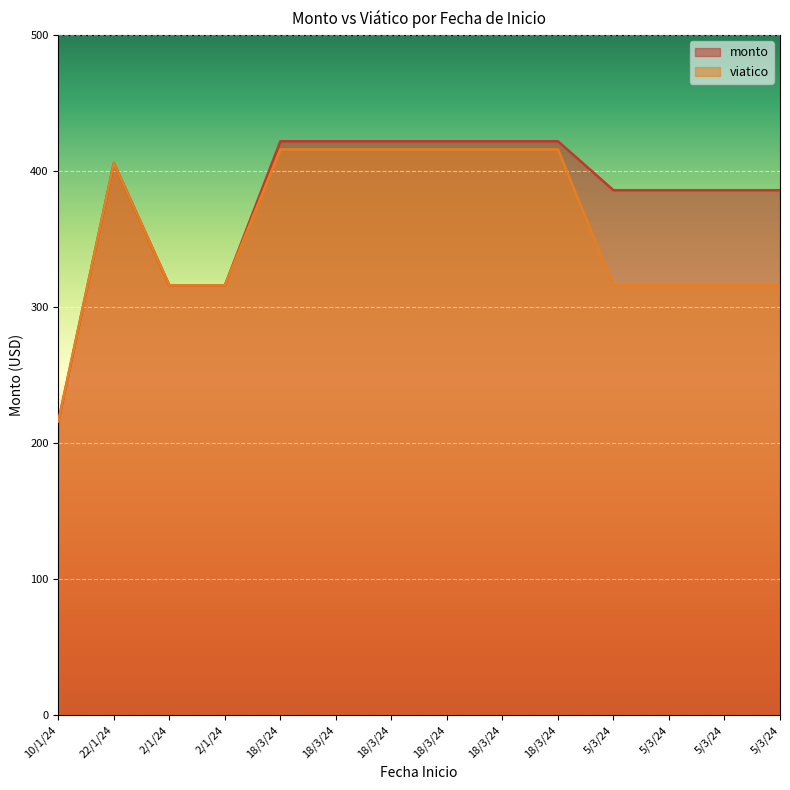

Is it true that monto equals 622 at 18/3/24?

False